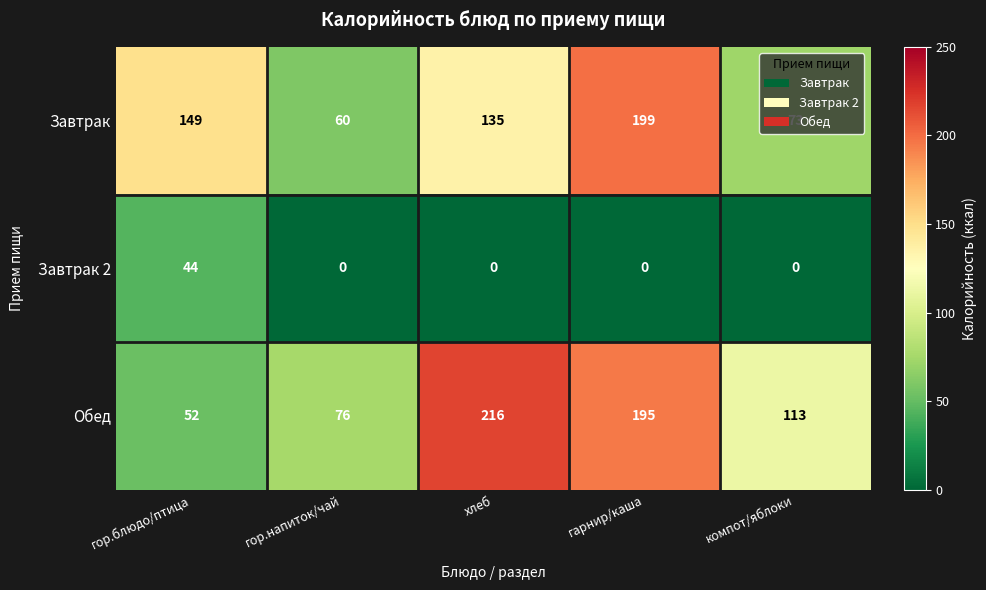

What is the maximum value shown in the chart?

216